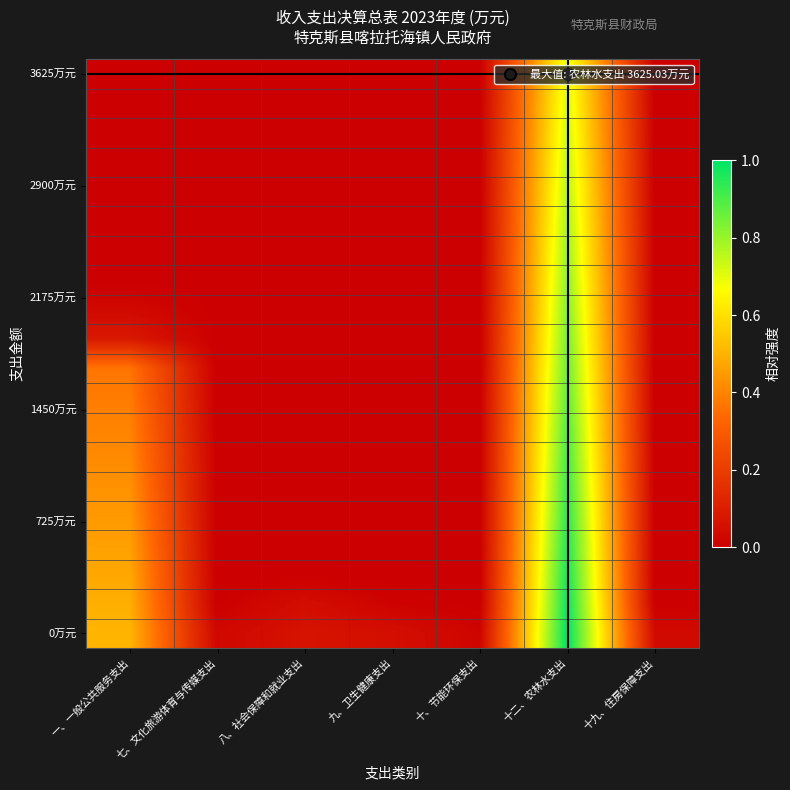

What is the spread (max minus min) of values at 八、社会保障和就业支出?

0.1